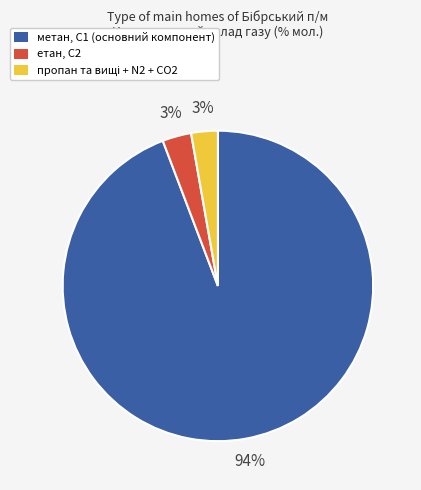

To the nearest percent, what is the average slice percentage?

33%